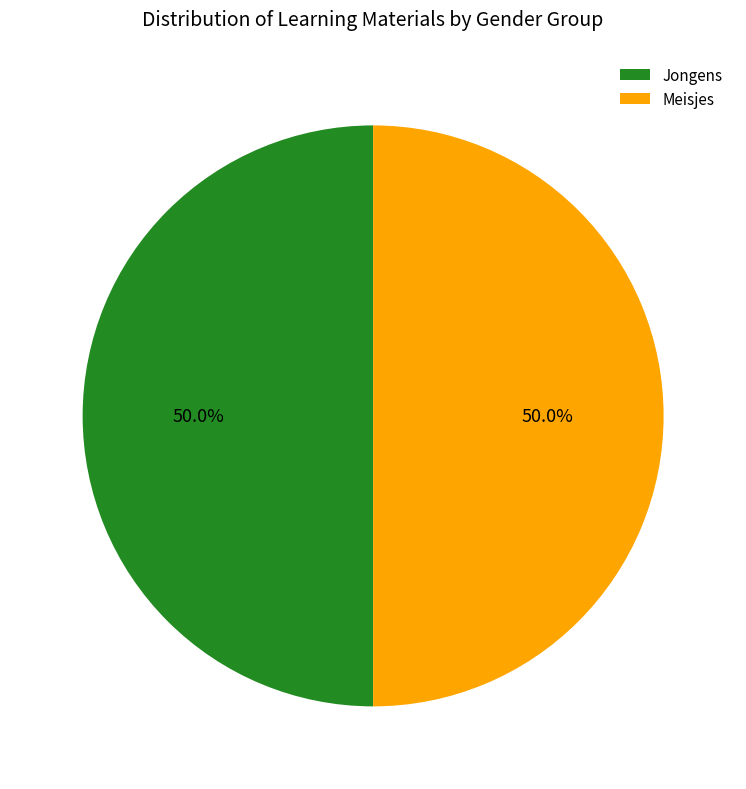

How many segments does this pie chart have?

2